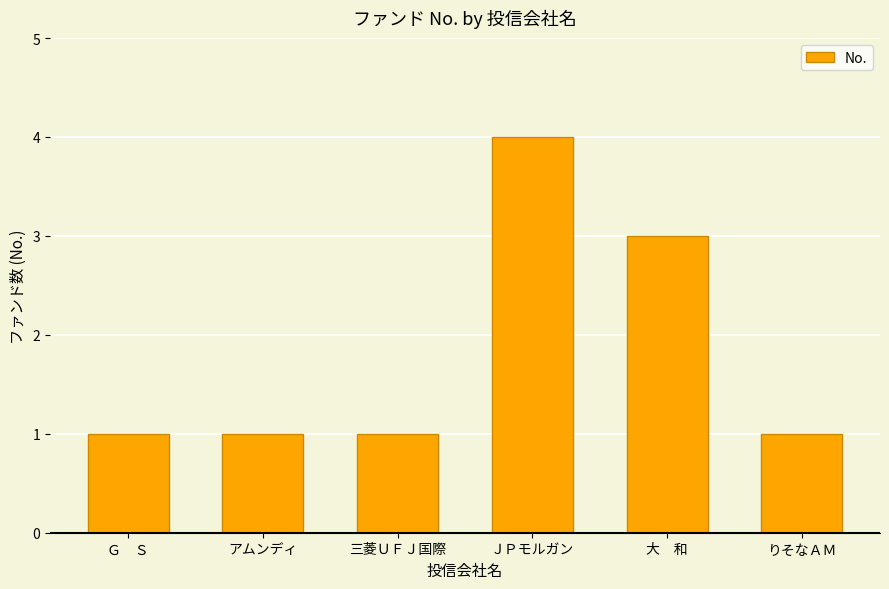

What is the minimum value shown in the chart?

1